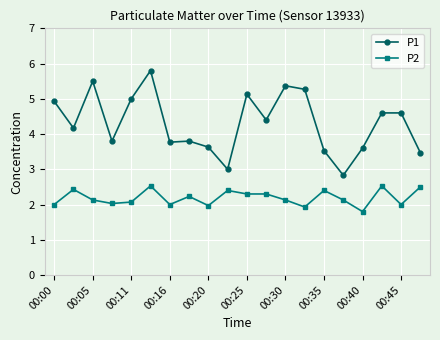

True or false: P1 has more than 0 points higher than both neighbors.

True